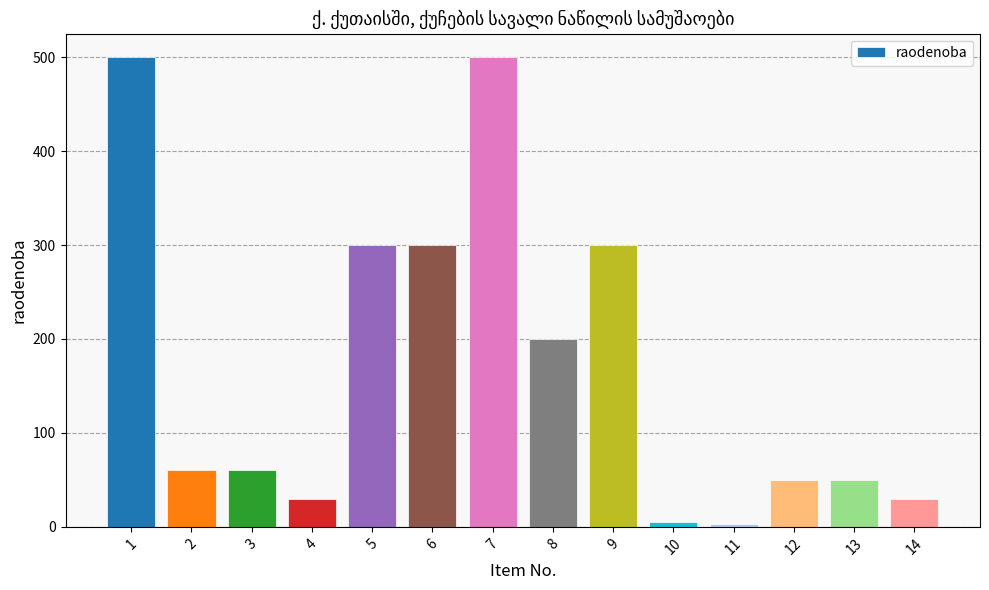

Between 9 and 2, which is larger?

9